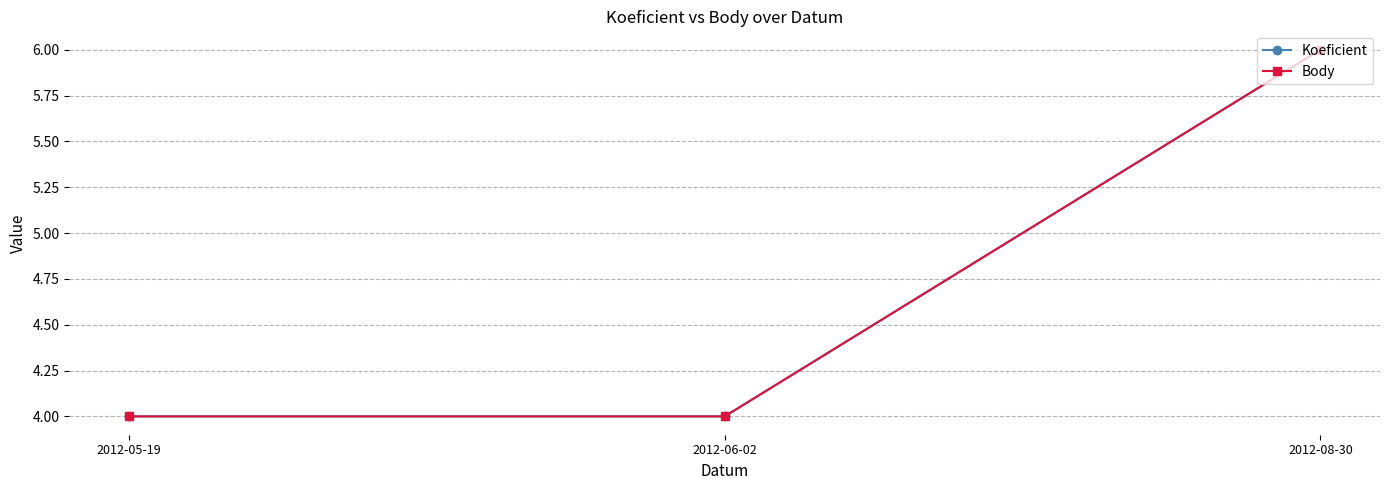

What is the lowest value of the Koeficient series?

4